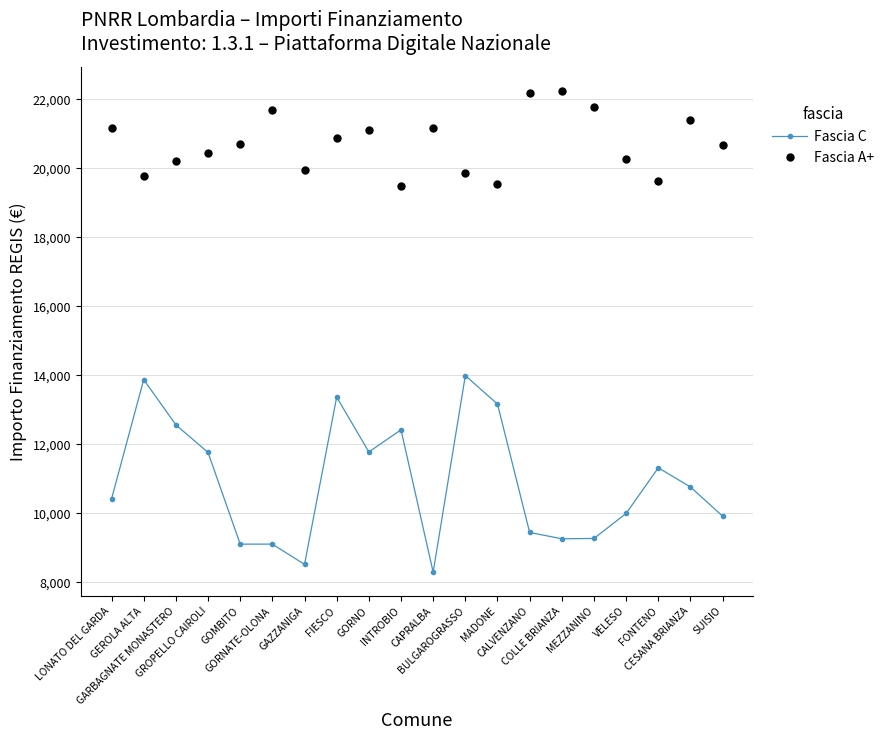

At how many categories does at least one series exceed 16848?

20